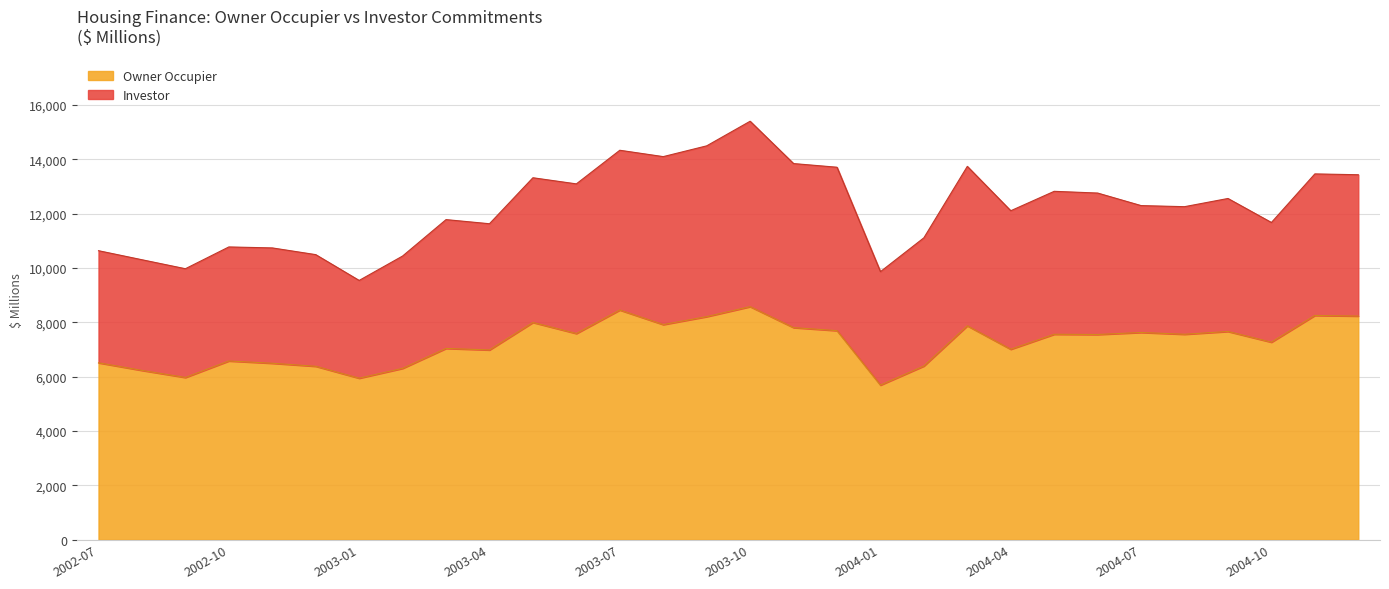

The value of Investor at 2003-04 is 2849.3. True or false?

False